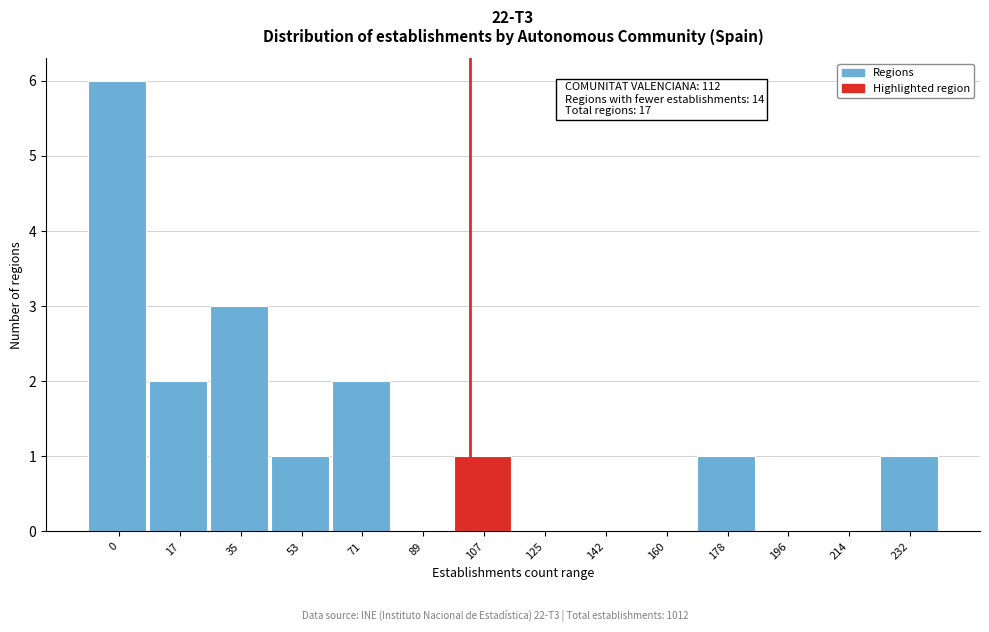

Reading left to right, list all the values displayed in this chart.

0=6	17=2	35=3	53=1	71=2	89=0	107=1	125=0	142=0	160=0	178=1	196=0	214=0	232=1